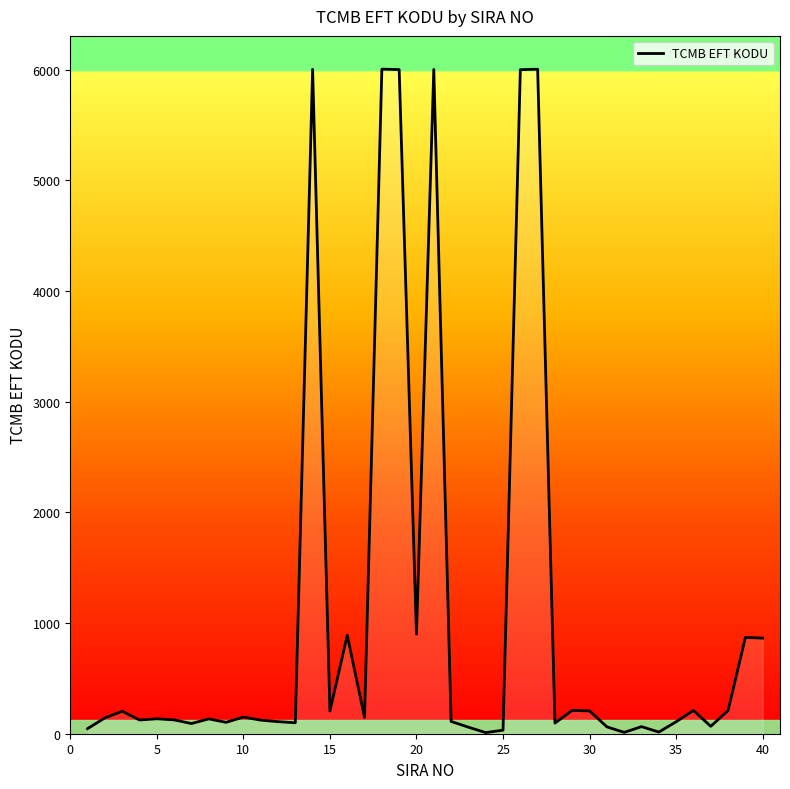

What is the maximum value shown in the chart?

6006